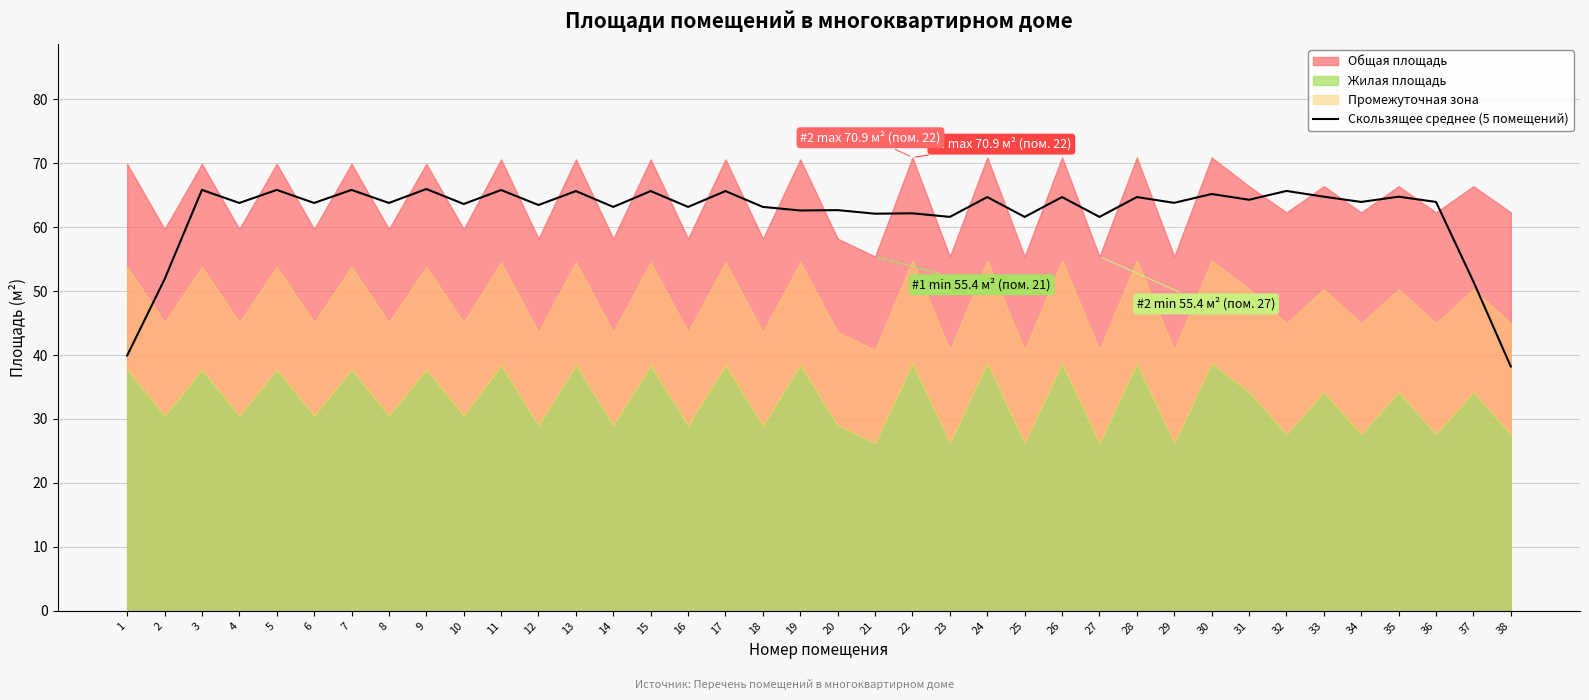

Is it true that Скользящее среднее (5 помещений) equals 87.3 at 11?

False